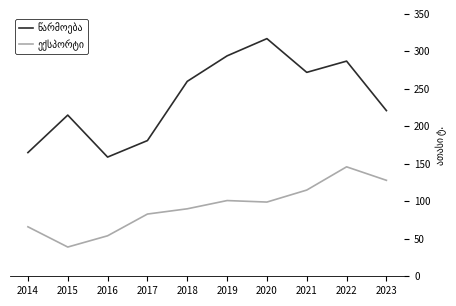

What is the greatest value displayed?

317